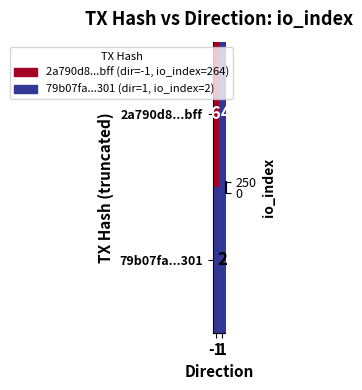

List the labels in order of 79b07fa...301 value, largest first.

1, -1